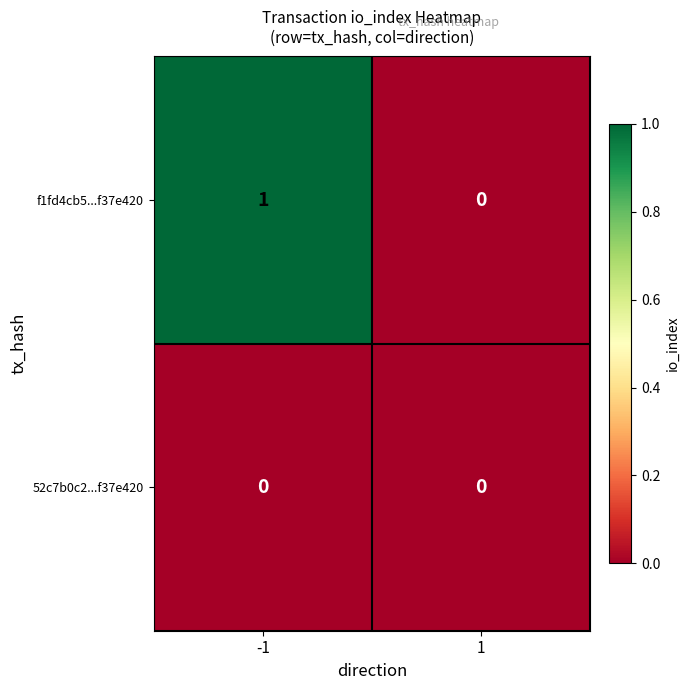

Which series has the largest total across all categories?

f1fd4cb5...f37e420